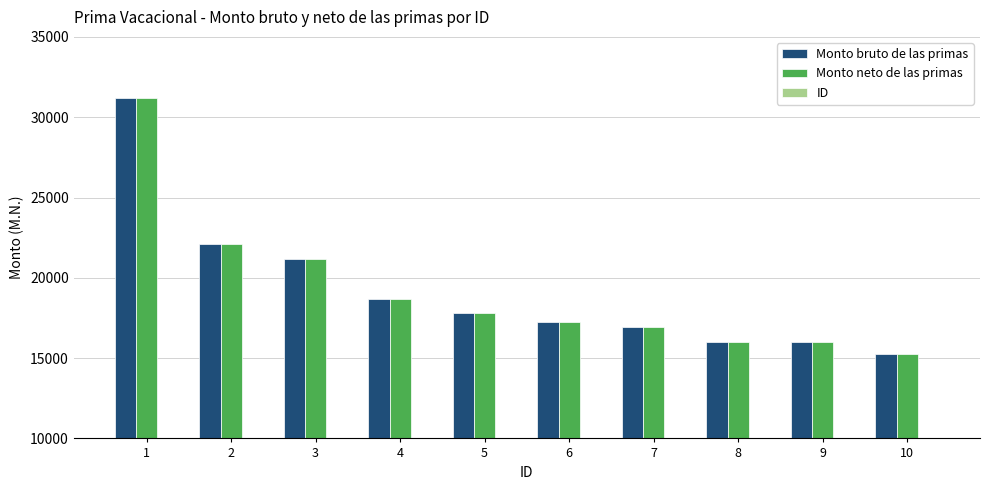

How many values in the ID series exceed 6?

4